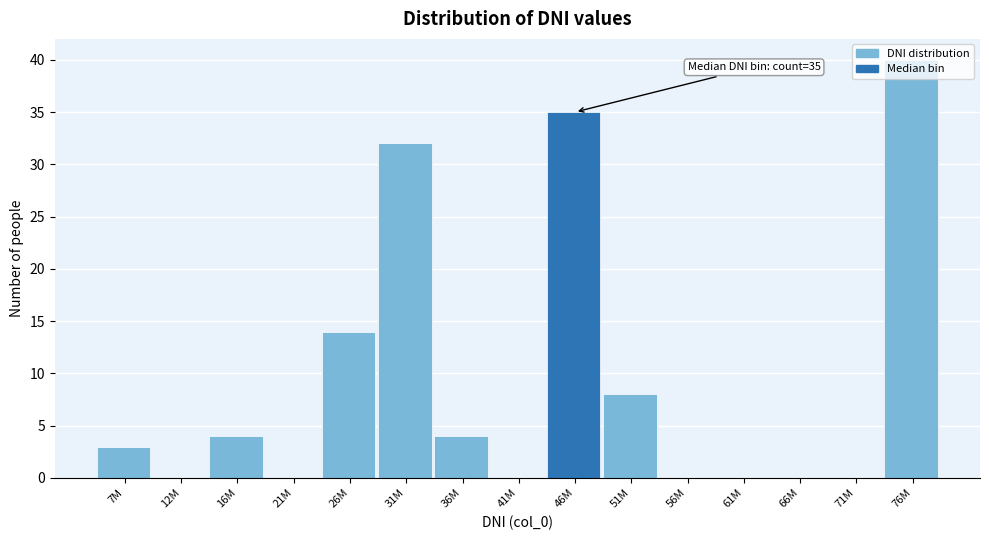

What is the sum of the values at 46M and 41M?

35